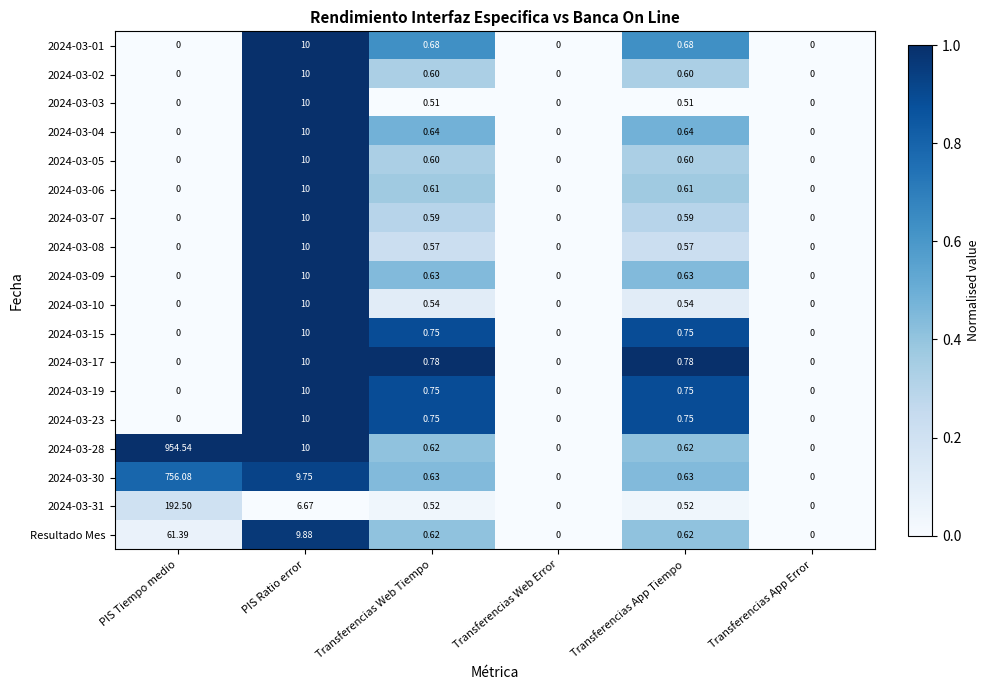

At which category is the sum across all series the highest?

PIS Tiempo medio